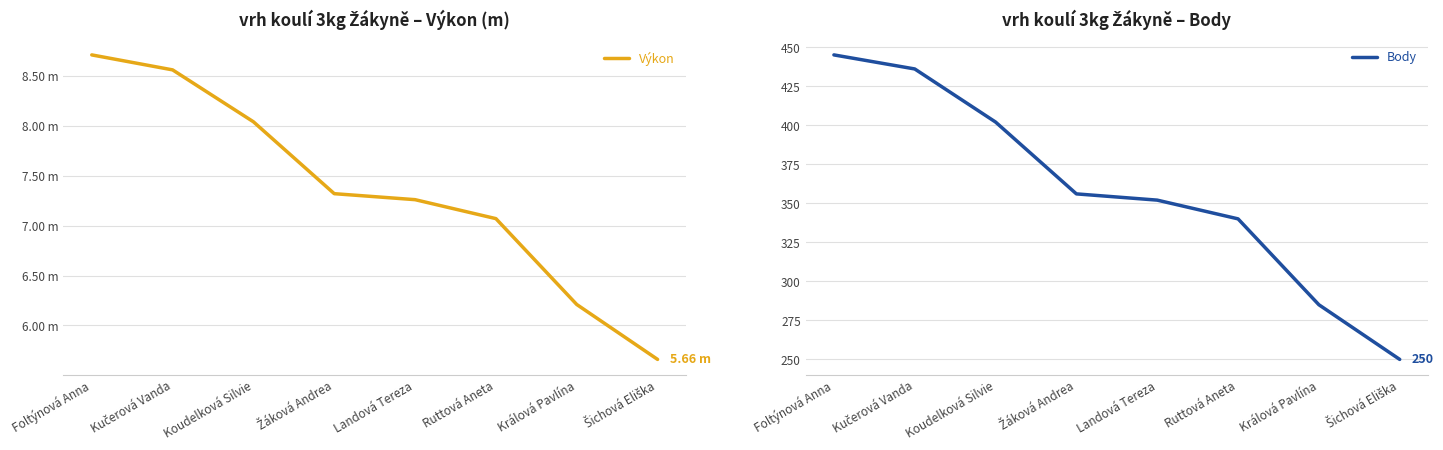

The value of Body at Foltýnová Anna is 685.9. True or false?

False